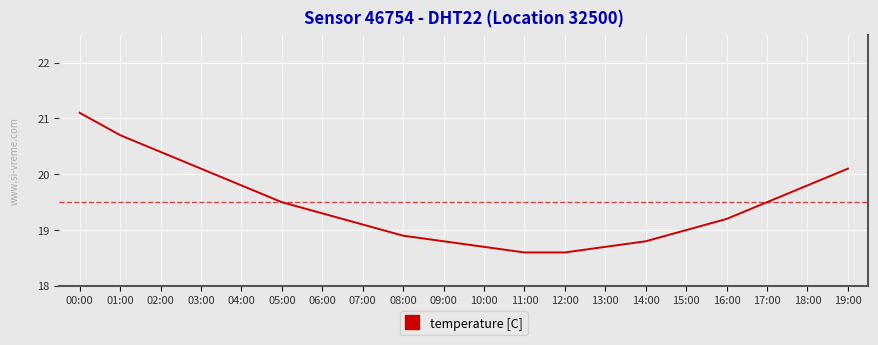

Reading right to left, what are all the values shown in this chart?

19:00=20.1	18:00=19.8	17:00=19.5	16:00=19.2	15:00=19.0	14:00=18.8	13:00=18.7	12:00=18.6	11:00=18.6	10:00=18.7	09:00=18.8	08:00=18.9	07:00=19.1	06:00=19.3	05:00=19.5	04:00=19.8	03:00=20.1	02:00=20.4	01:00=20.7	00:00=21.1